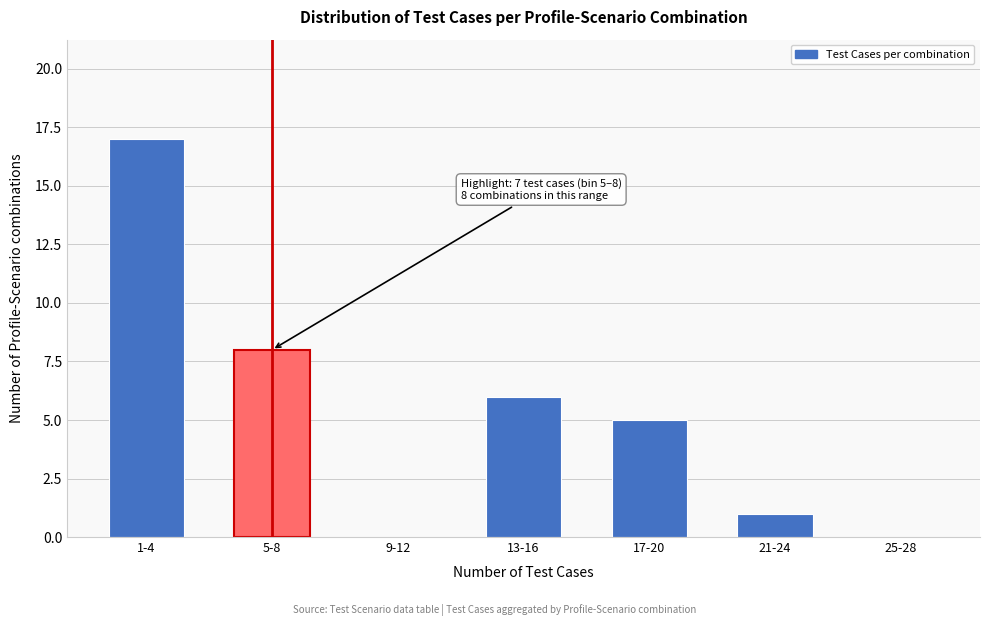

Reading right to left, transcribe all the data shown in this chart.

25-28=0	21-24=1	17-20=5	13-16=6	9-12=0	5-8=8	1-4=17